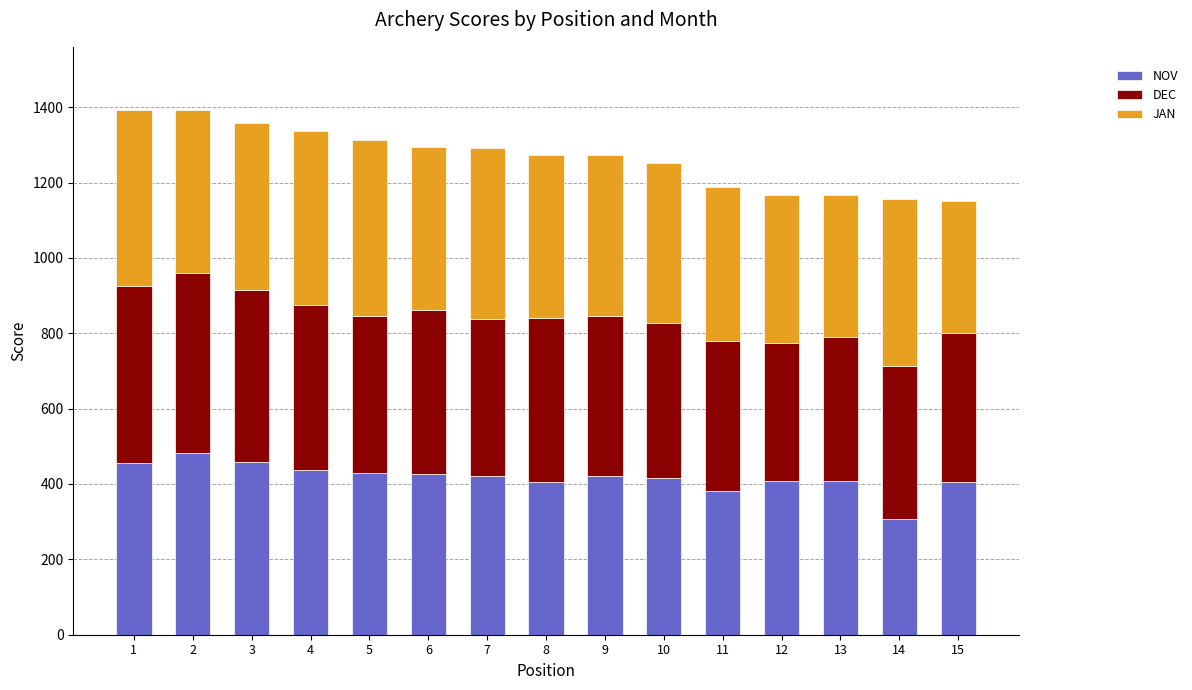

What is the minimum value for NOV?

307